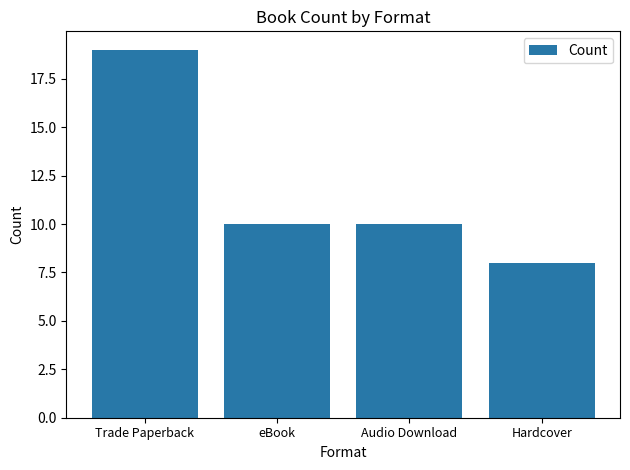

At which category does the chart reach its minimum across all series?

Hardcover